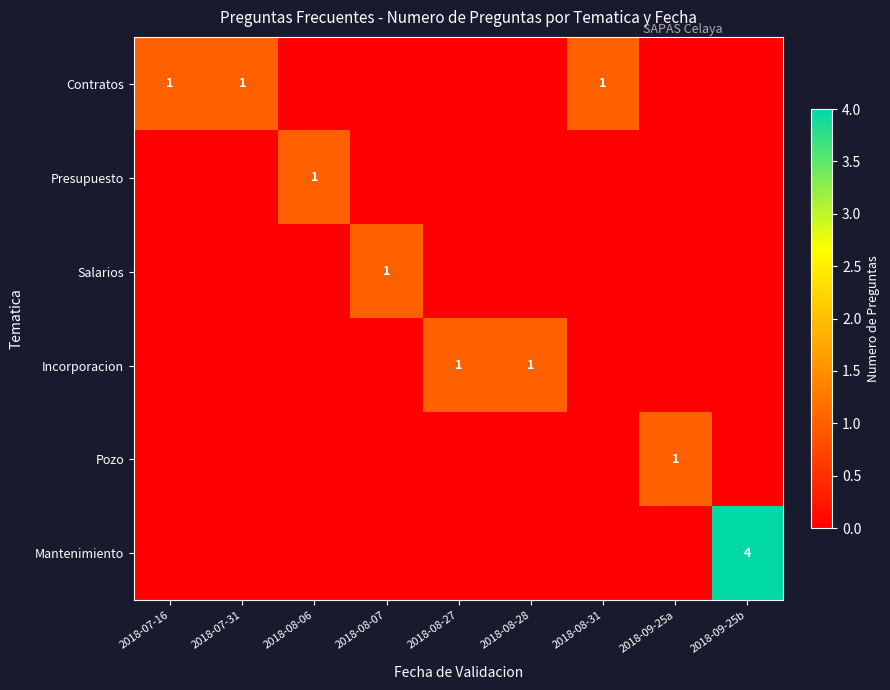

True or false: Incorporacion has a value of 1 at 2018-08-27.

True